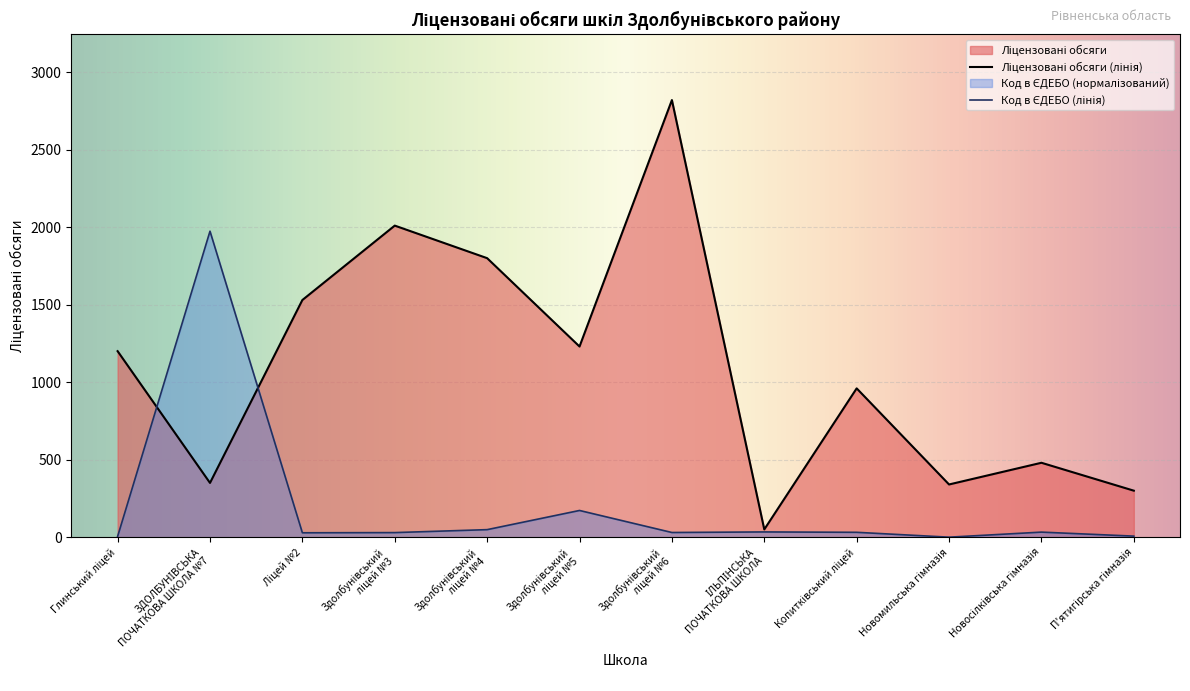

What position from the right is Здолбунівський
ліцей №4?

8